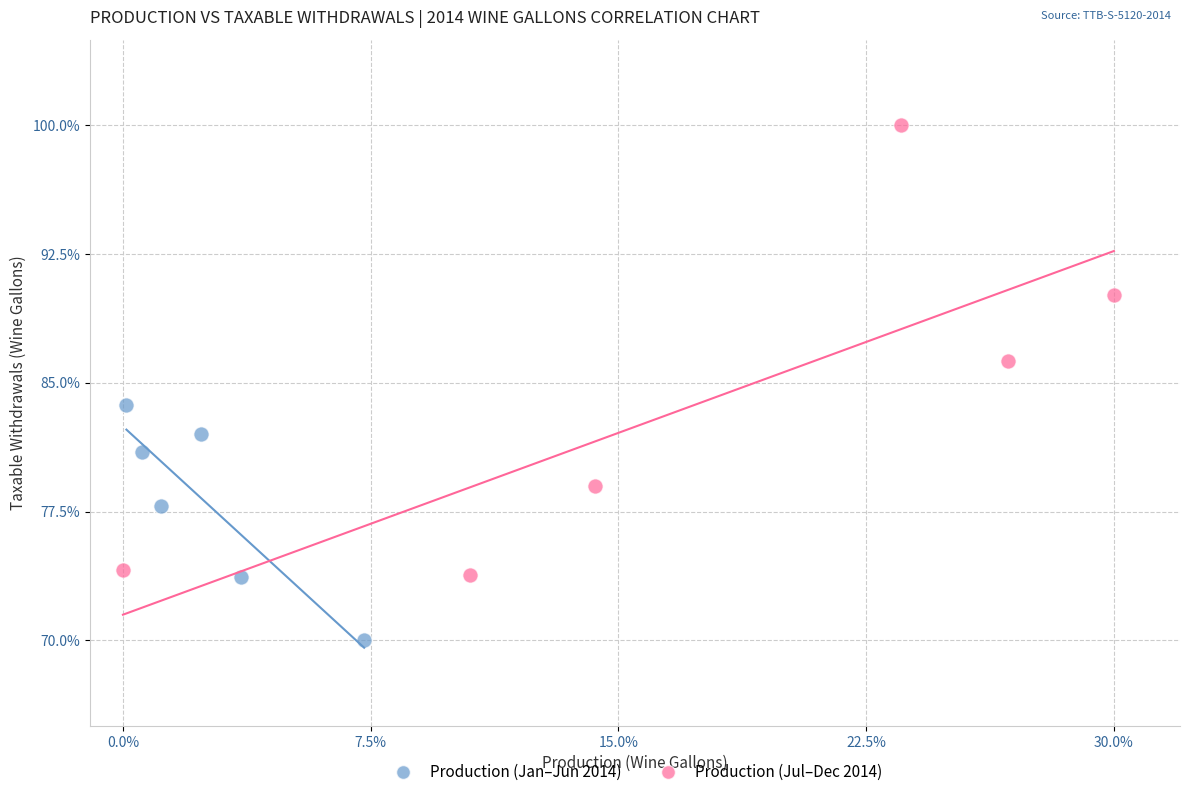

What are all the series names shown in the legend?

Production (Jan–Jun 2014), Production (Jul–Dec 2014)